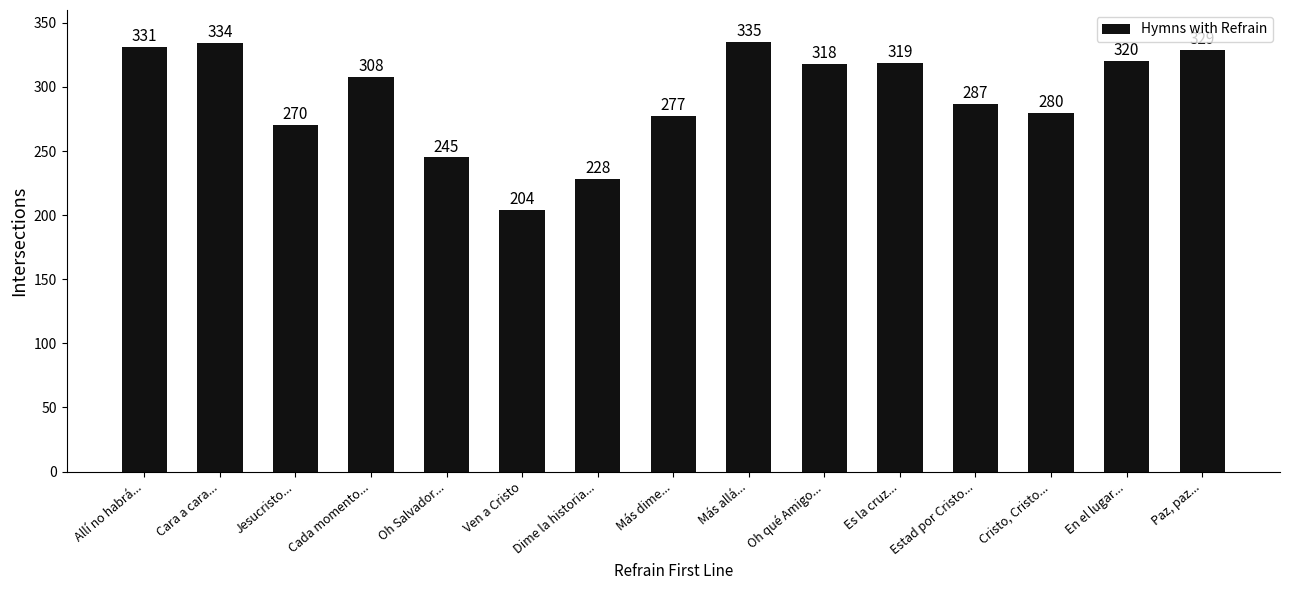

What is the change in value from Allí no habrá... to Ven a Cristo?

-127